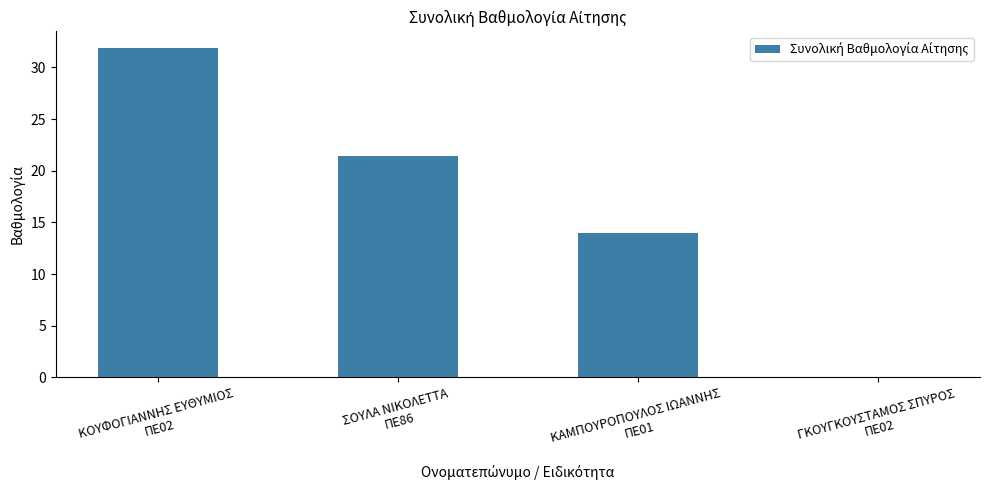

How many data points does each series have?

4